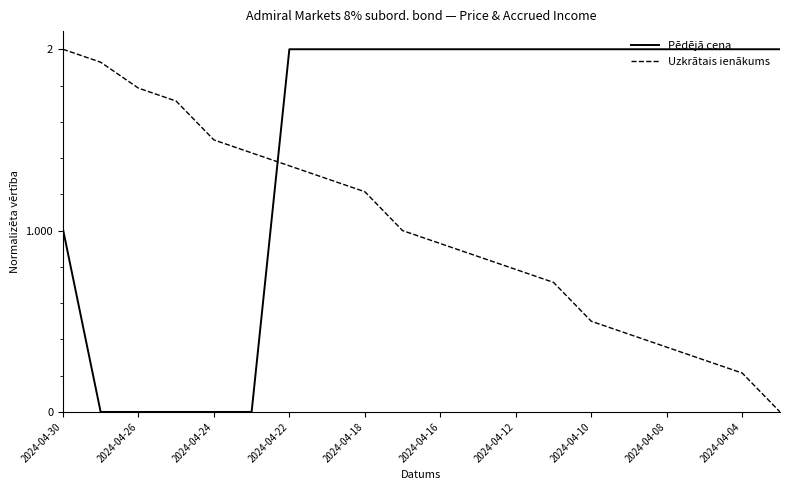

List the series in order of their overall mean, highest first.

Pēdējā cena, Uzkrātais ienākums